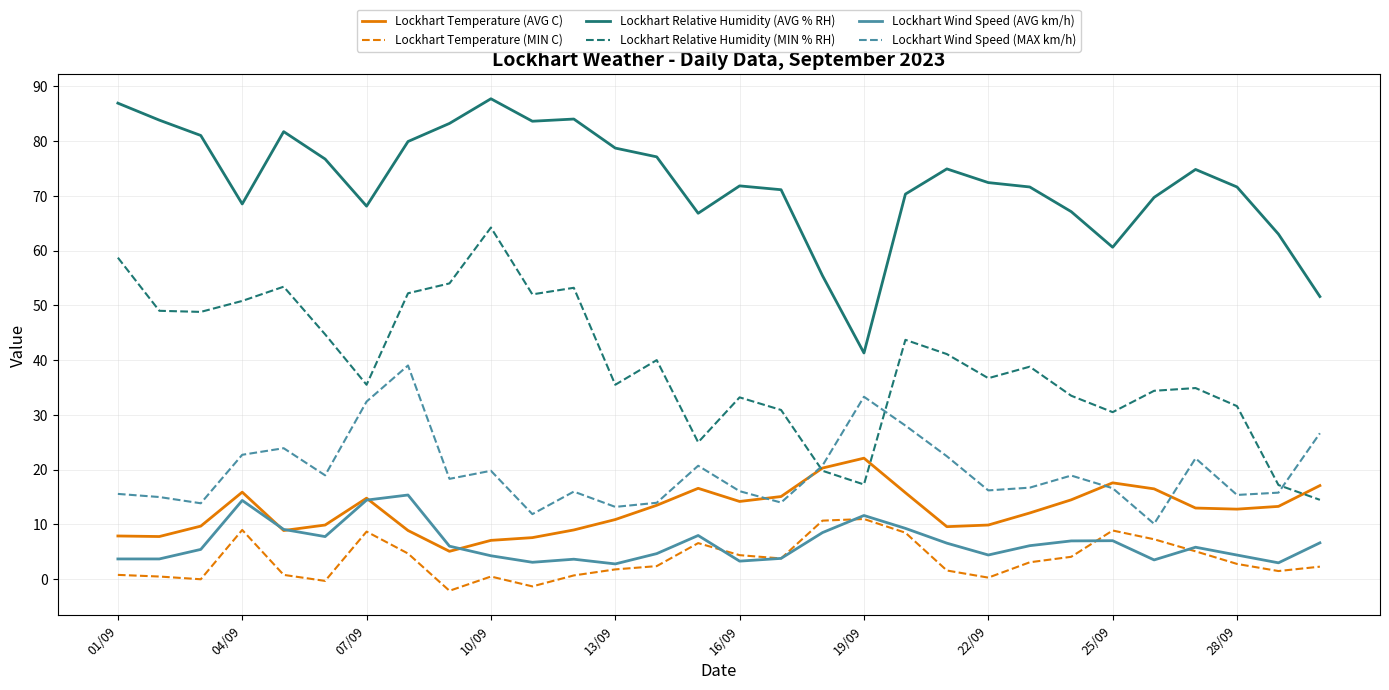

Which series has the widest spread of values?

Lockhart Relative Humidity (MIN % RH)